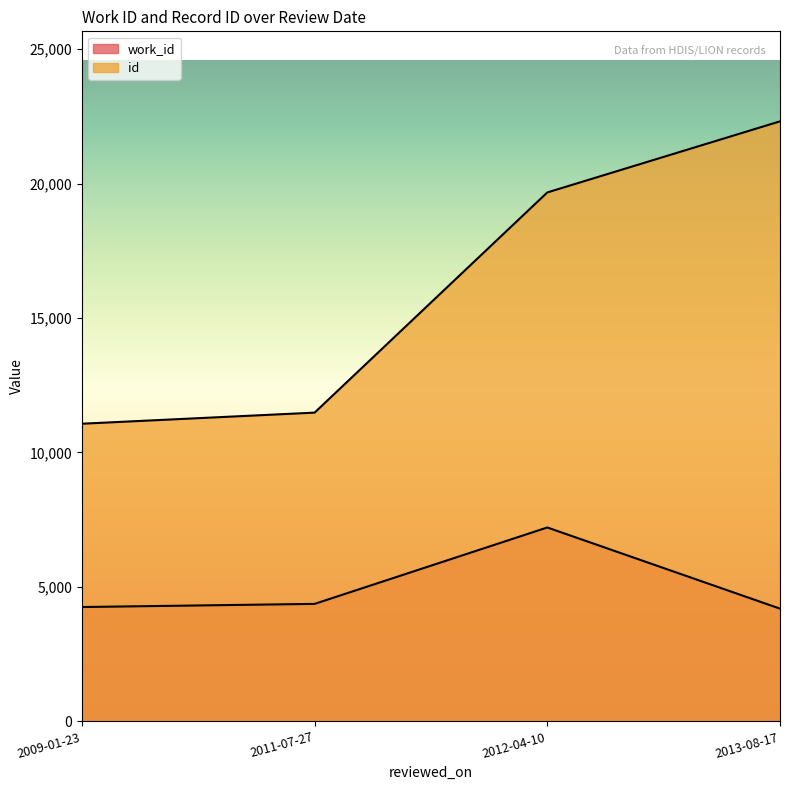

Between 2011-07-27 and 2013-08-17, which series saw the biggest shift?

id